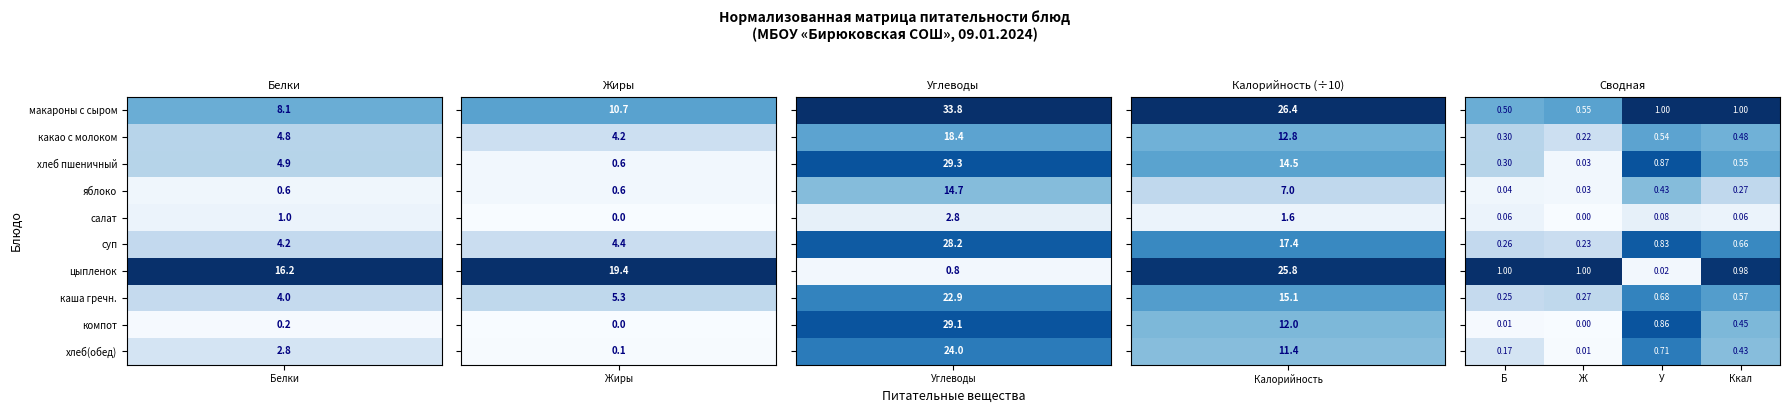

At which category is the sum across all series the highest?

У